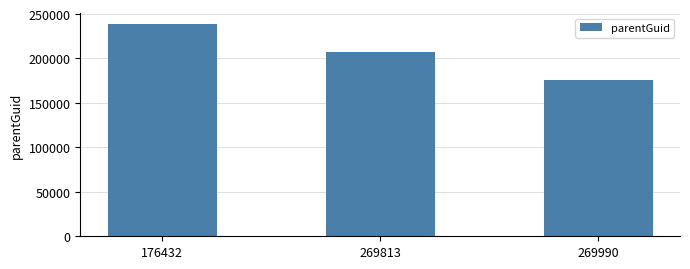

The chart shows a value of 158950 at 176432. True or false?

False